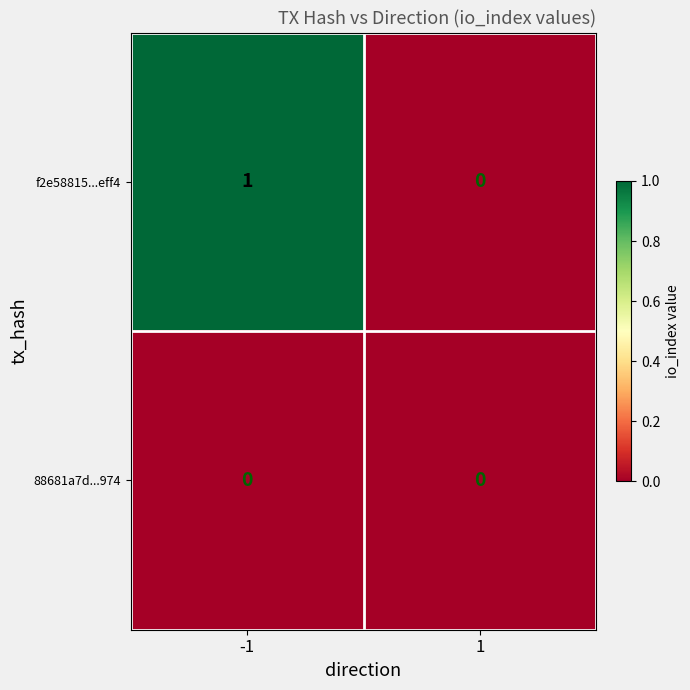

Rank the series by their average value, from lowest to highest.

88681a7d...974, f2e58815...eff4